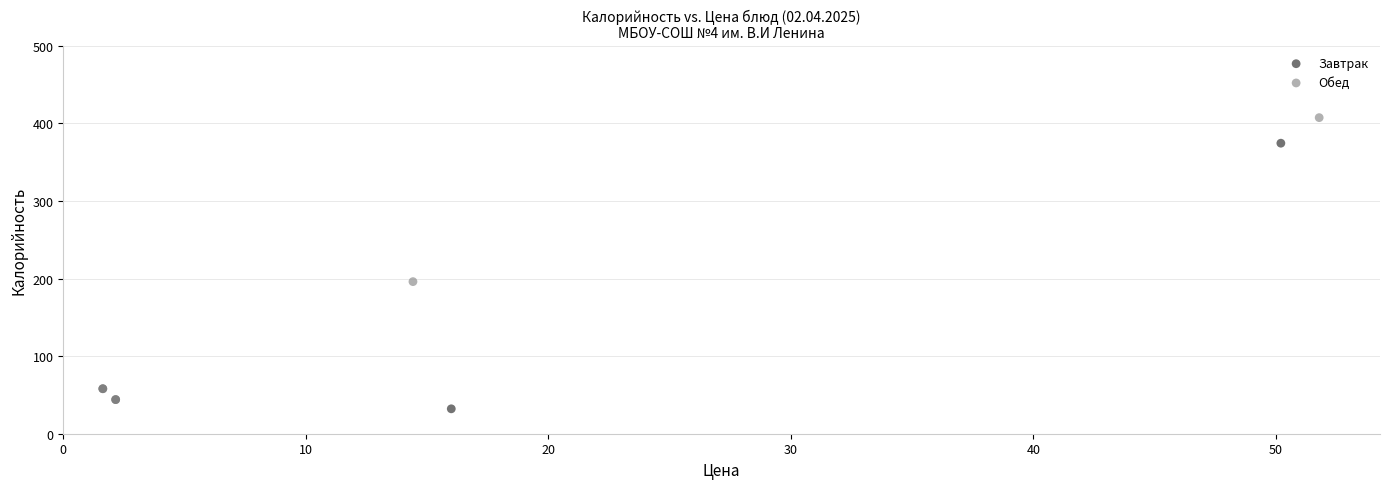

Which series reaches the maximum Y coordinate?

Обед